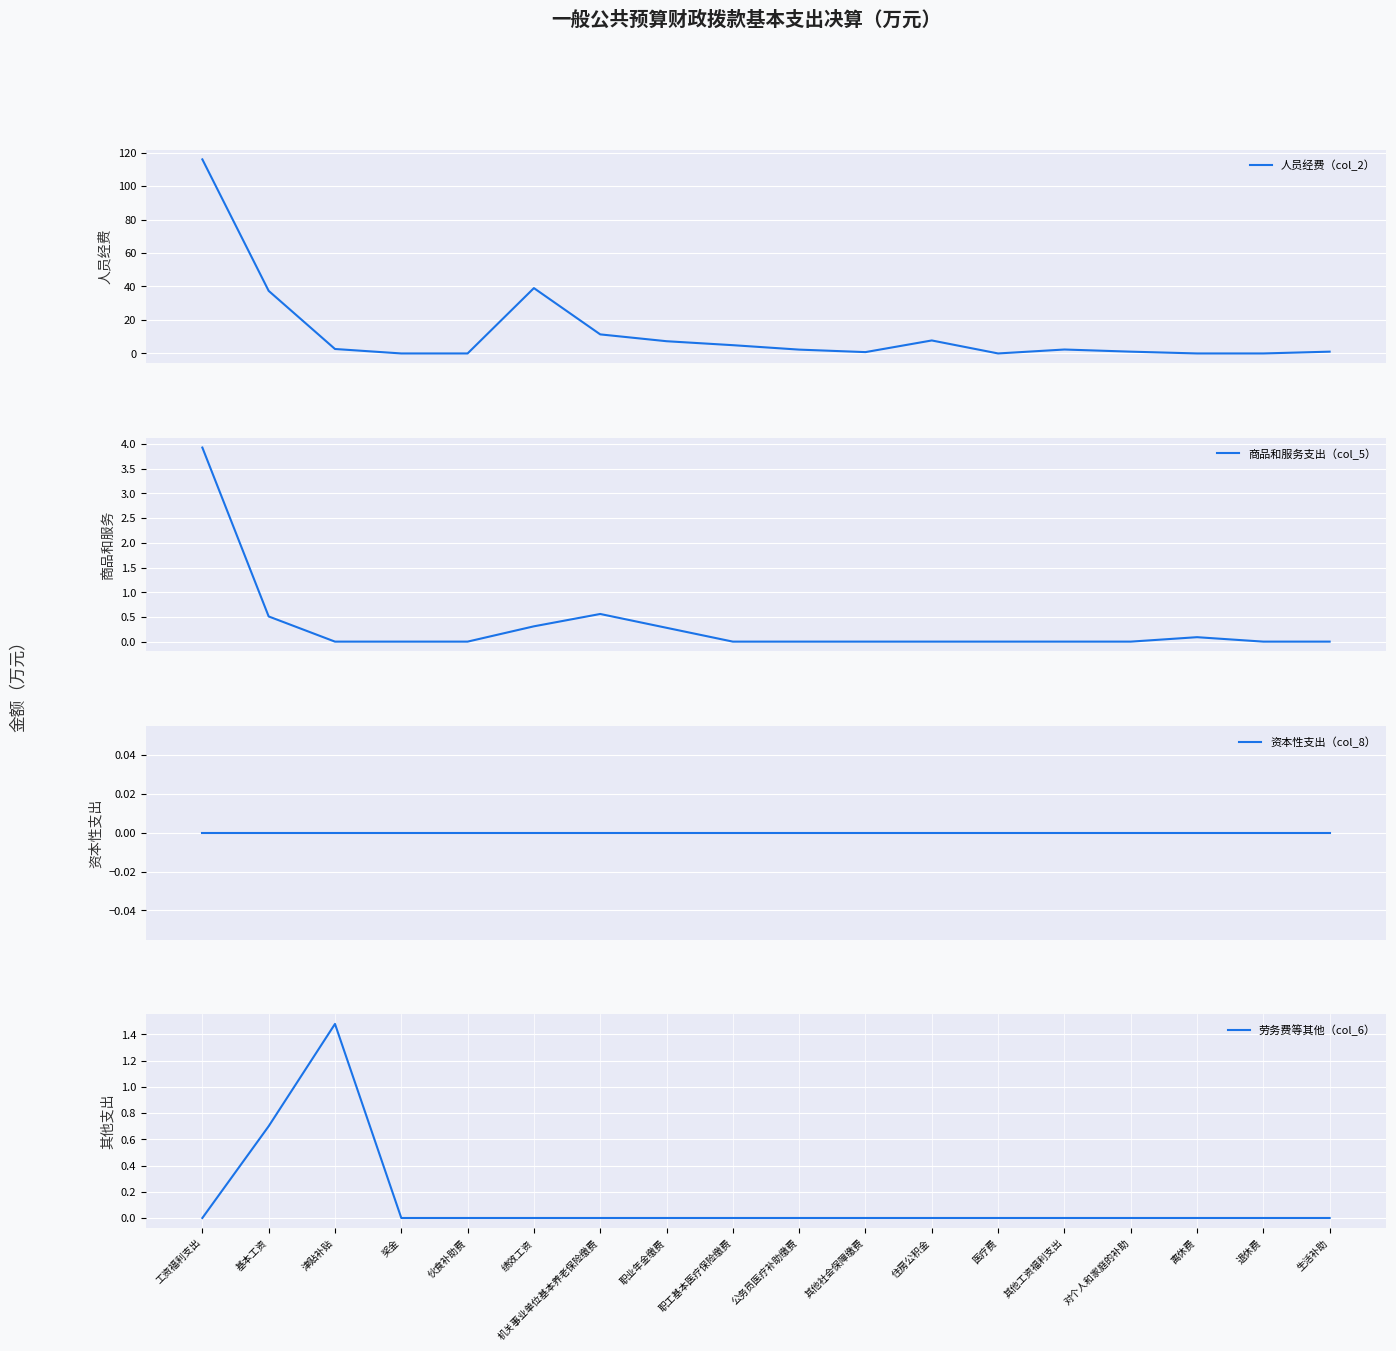

True or false: 资本性支出（col_8） has more than 0 interior local peaks.

False